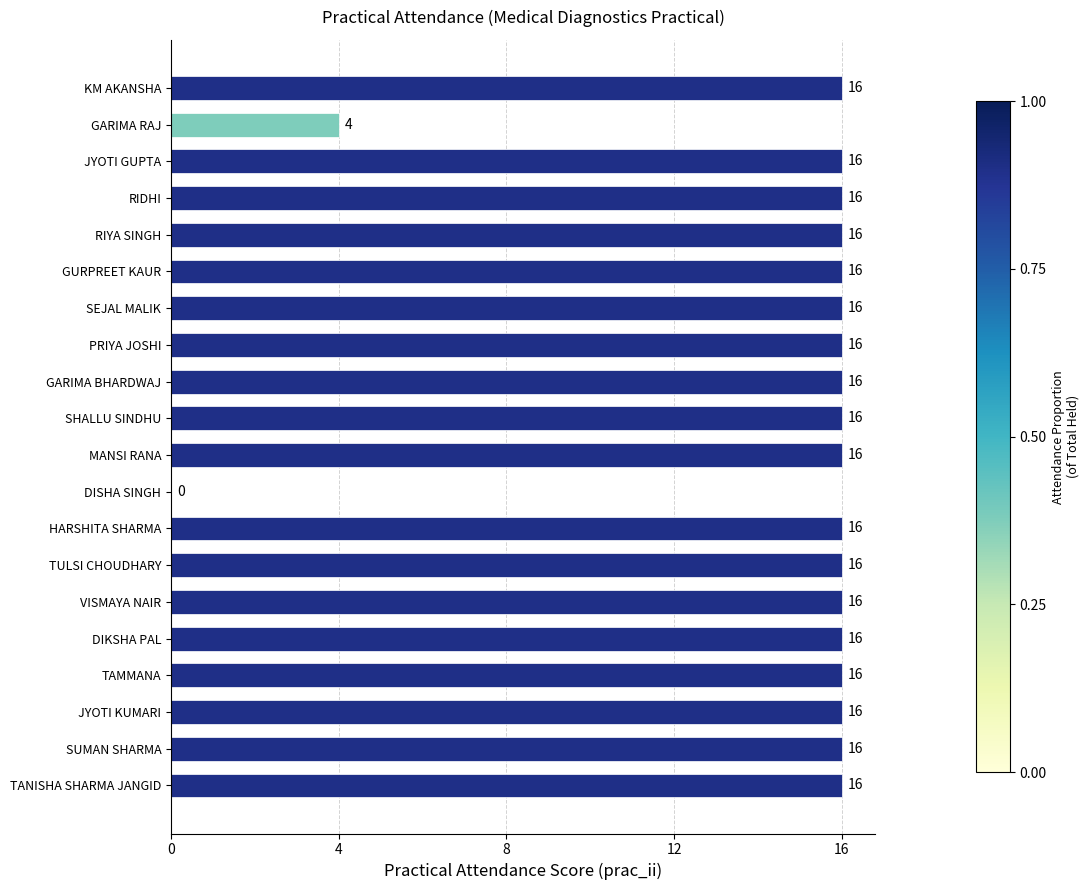

Reading bottom to top, list all the values displayed in this chart.

TANISHA SHARMA JANGID=16	SUMAN SHARMA=16	JYOTI KUMARI=16	TAMMANA=16	DIKSHA PAL=16	VISMAYA NAIR=16	TULSI CHOUDHARY=16	HARSHITA SHARMA=16	DISHA SINGH=0	MANSI RANA=16	SHALLU SINDHU=16	GARIMA BHARDWAJ=16	PRIYA JOSHI=16	SEJAL MALIK=16	GURPREET KAUR=16	RIYA SINGH=16	RIDHI=16	JYOTI GUPTA=16	GARIMA RAJ=4	KM AKANSHA=16